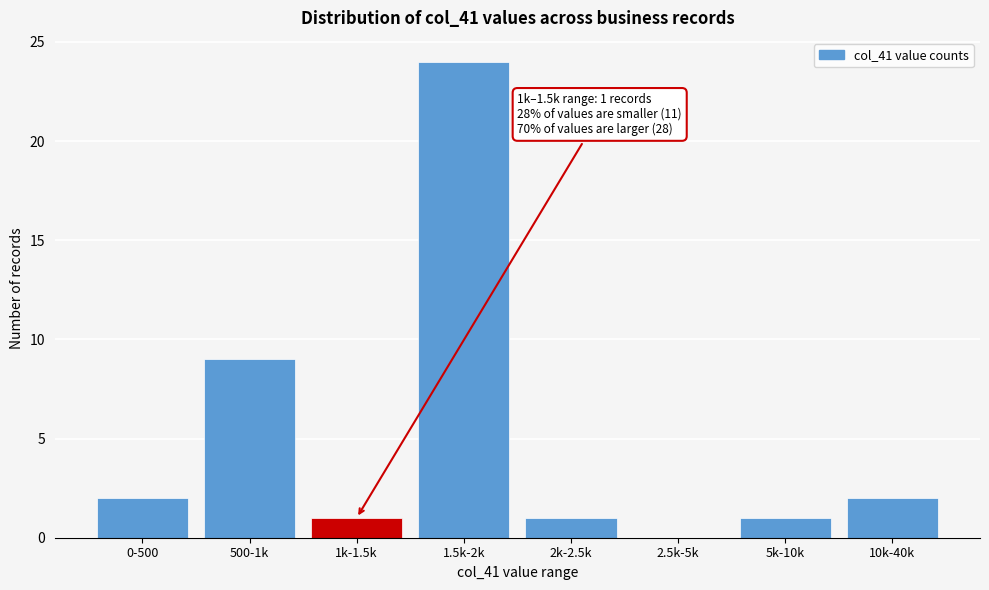

Reading left to right, list all the values displayed in this chart.

0-500=2	500-1k=9	1k-1.5k=1	1.5k-2k=24	2k-2.5k=1	2.5k-5k=0	5k-10k=1	10k-40k=2